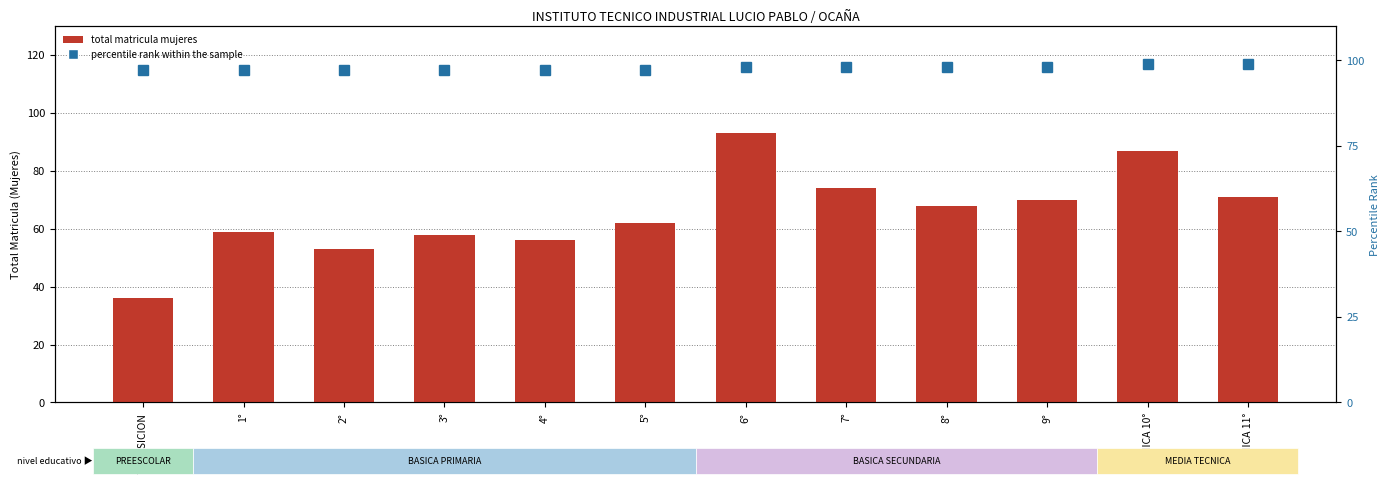

What is the smallest value displayed?

36